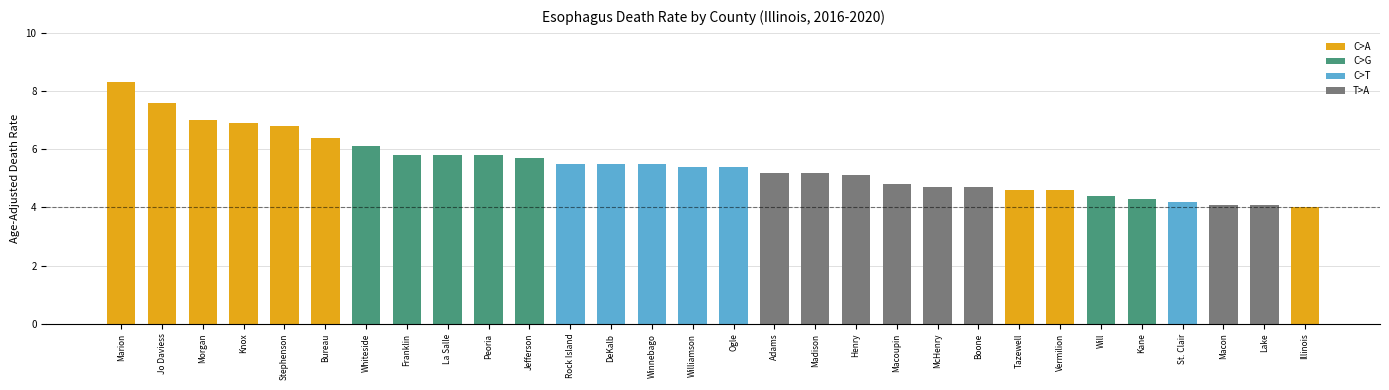

How many data points are less than 5?

11